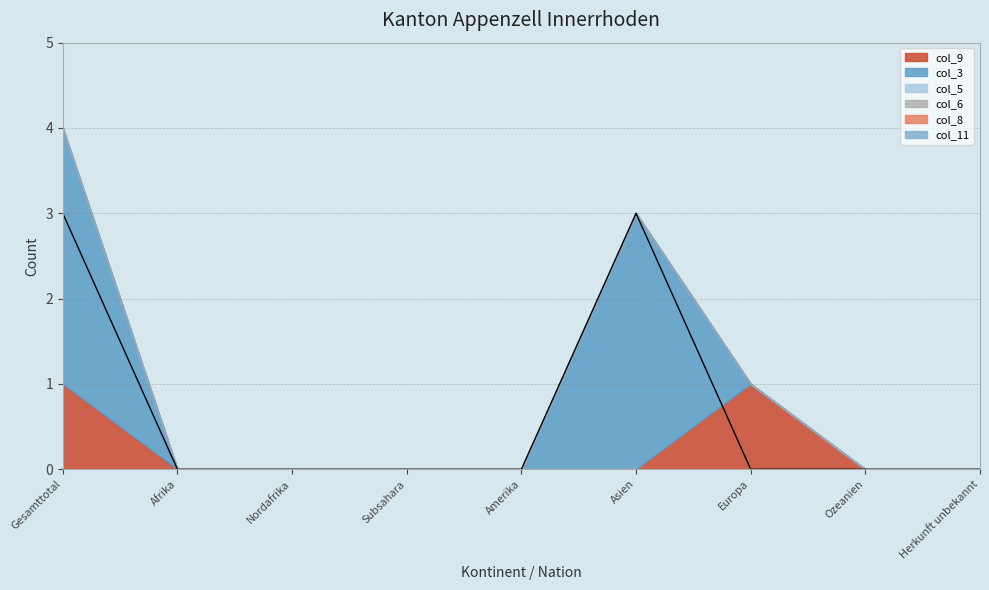

True or false: col_3 and col_5 cross at least once.

False